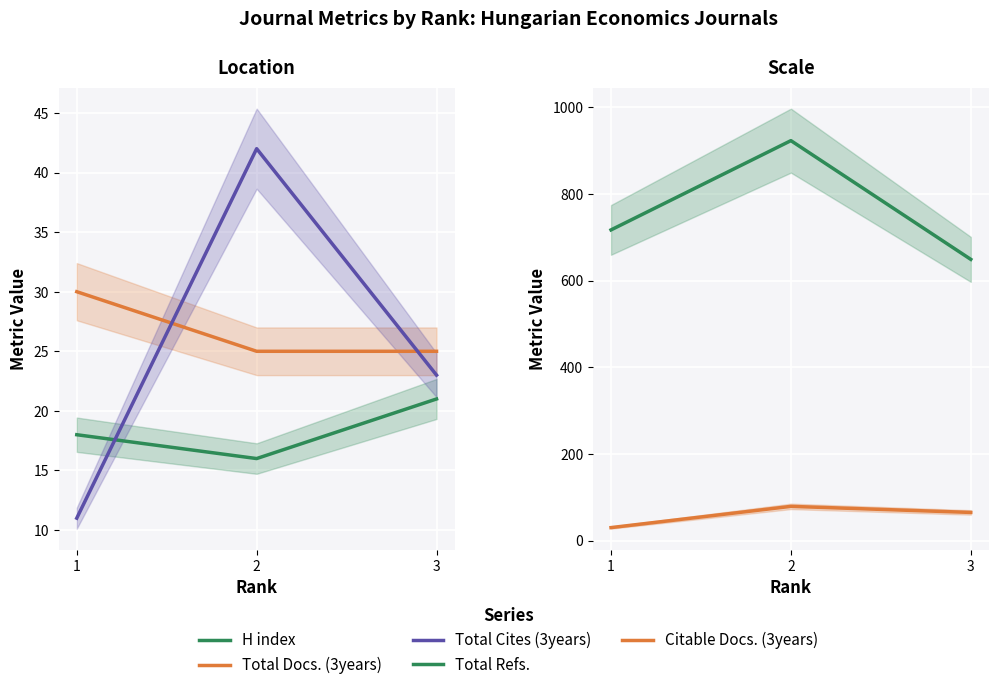

Which label corresponds to the smallest value in the chart?

1